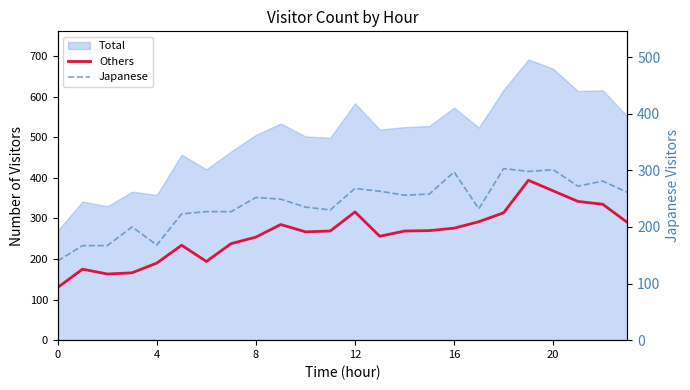

The value of Japanese at 4 is 265. True or false?

False